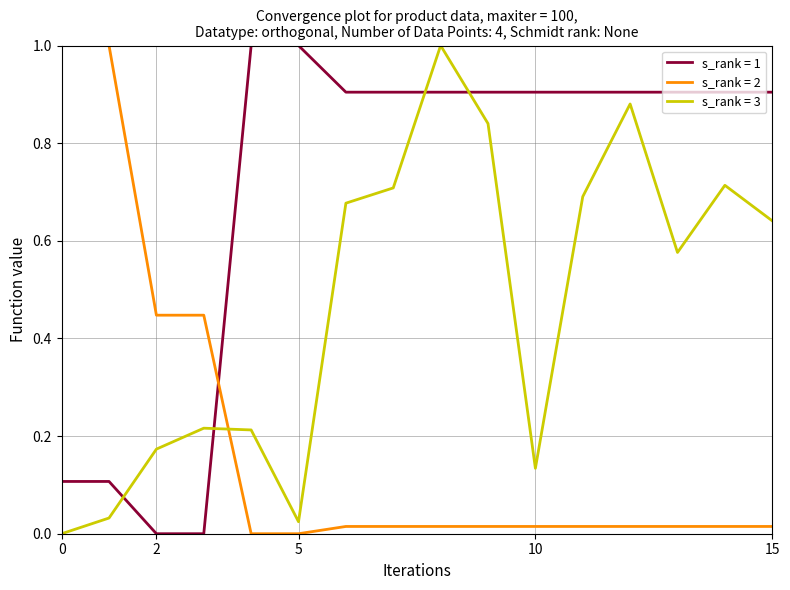

Rank the series by their average value, from highest to lowest.

s_rank = 1, s_rank = 3, s_rank = 2